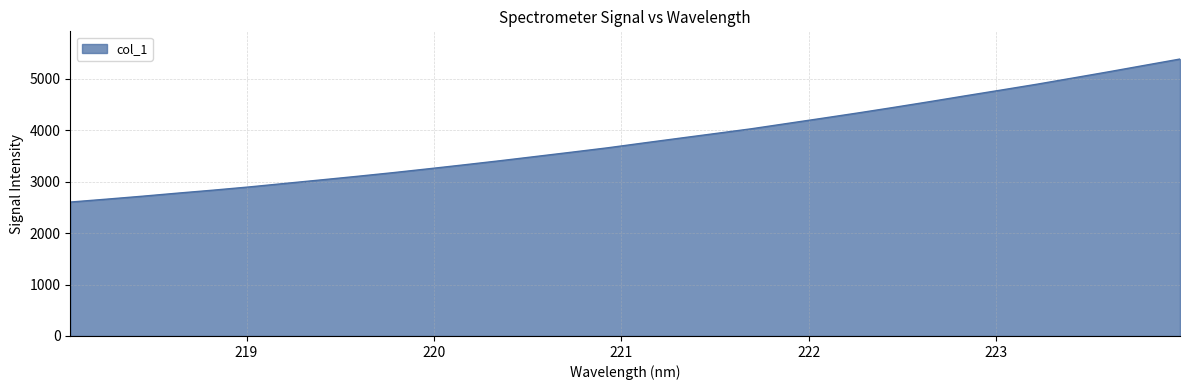

What is the minimum value shown in the chart?

2604.0